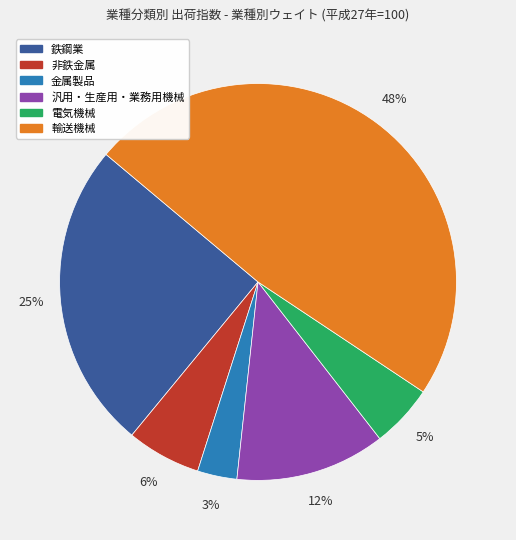

To the nearest percent, what is the difference between the largest and smallest slice percentages?

45%